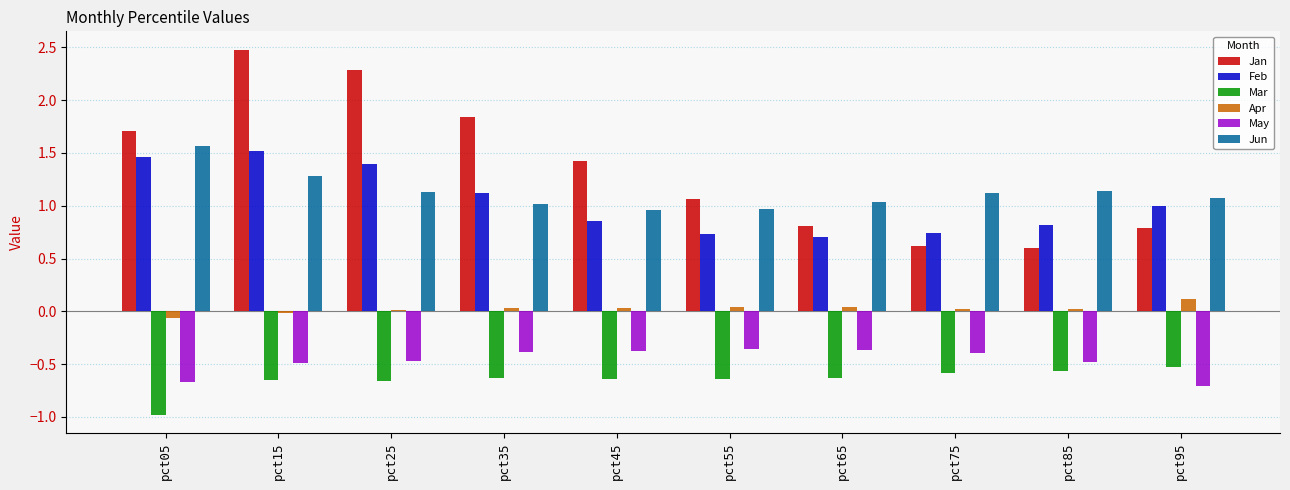

Is the value of Jan at pct15 greater than the value of Jun at pct55?

Yes